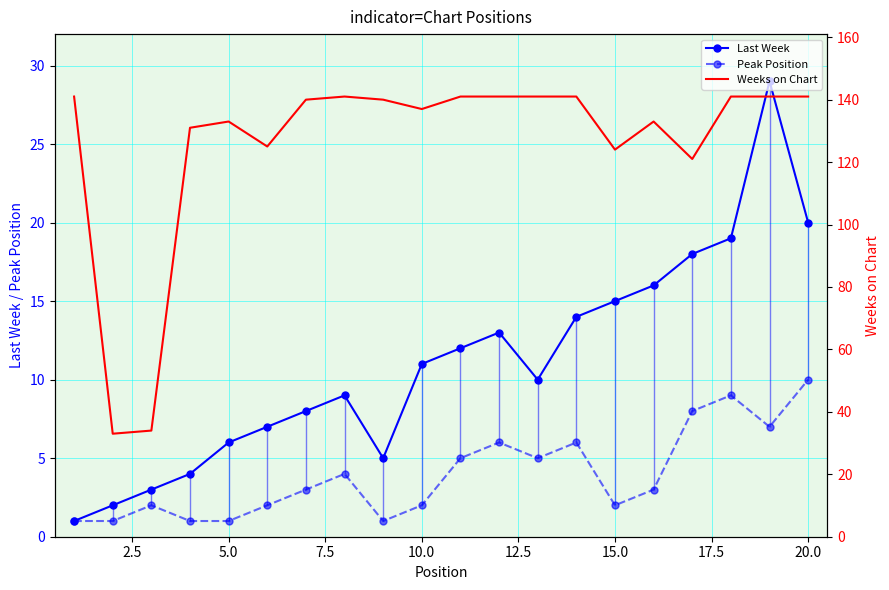

True or false: Peak Position and Weeks on Chart cross at least once.

False